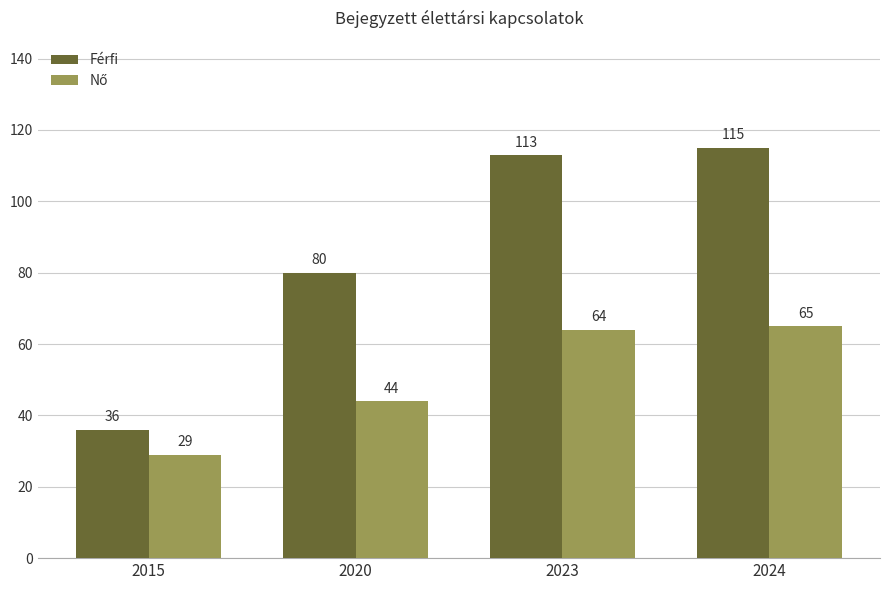

At which category is the sum across all series the highest?

2024